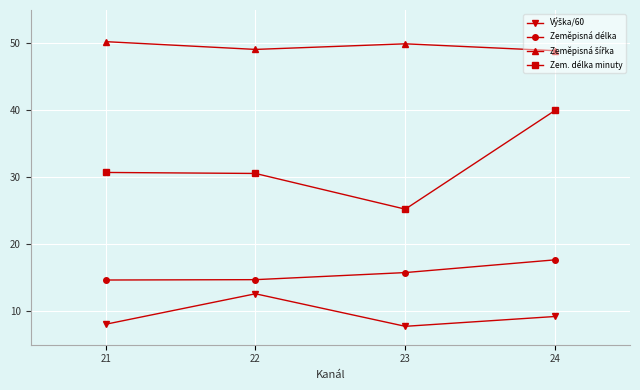

How many lines are shown in the chart?

4